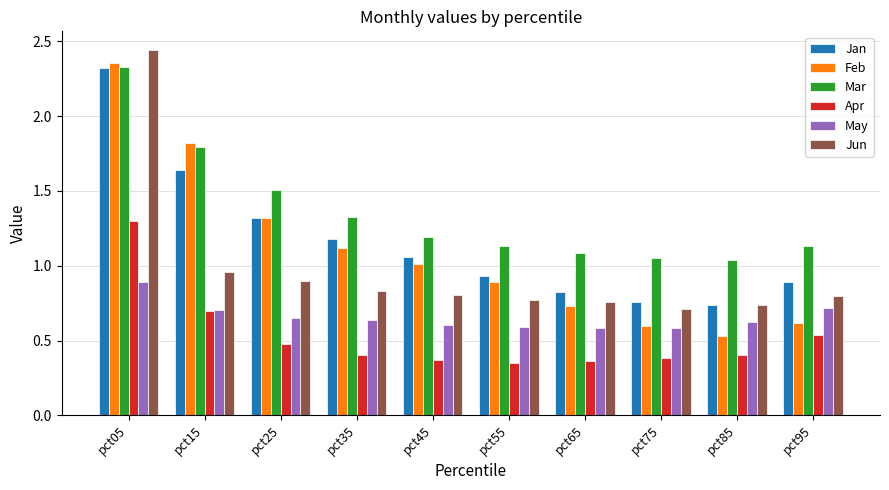

How many categories are shown in the chart?

10